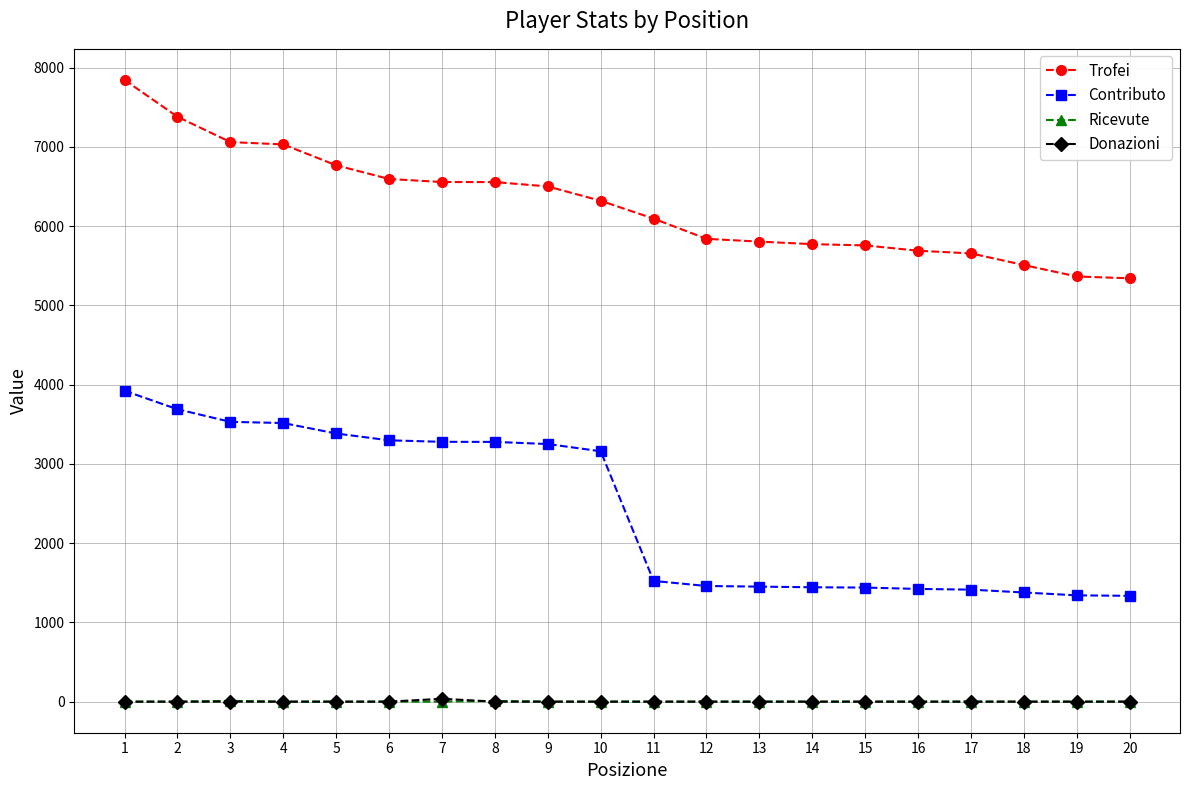

Which series has the widest spread of values?

Contributo